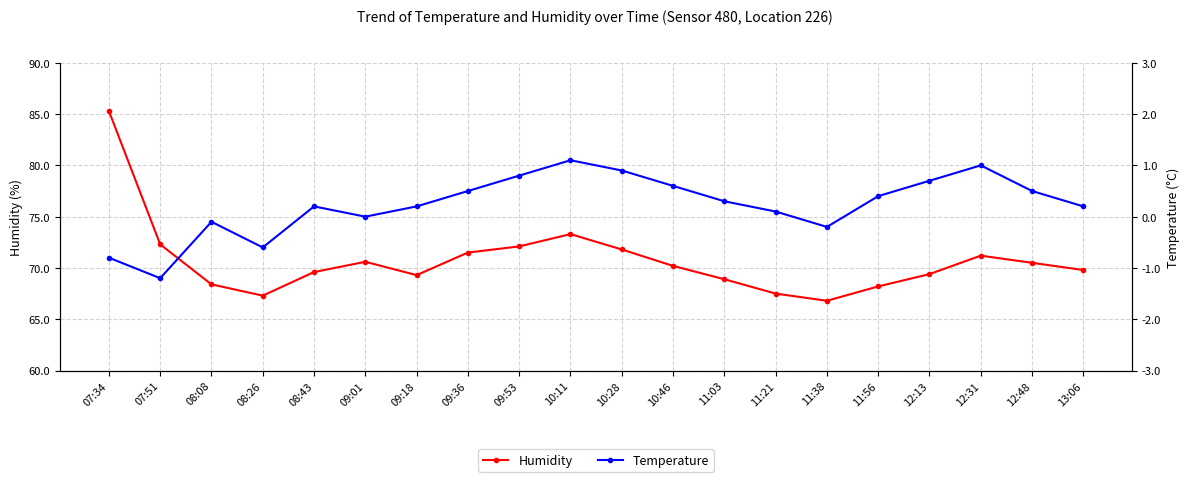

What is the difference between the Temperature values at 07:34 and 12:13?

1.5